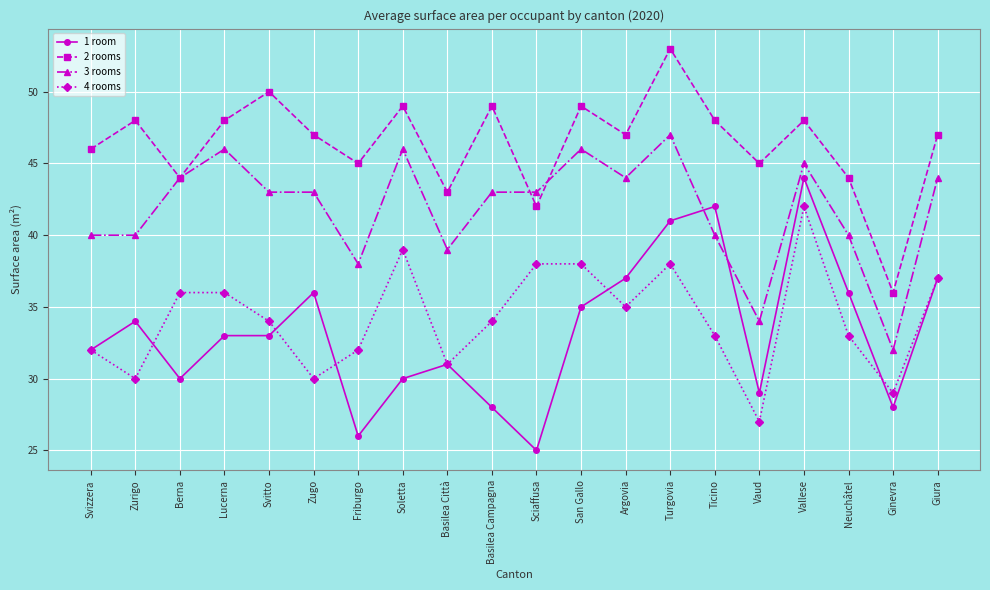

True or false: 2 rooms and 1 room intersect in this chart.

False